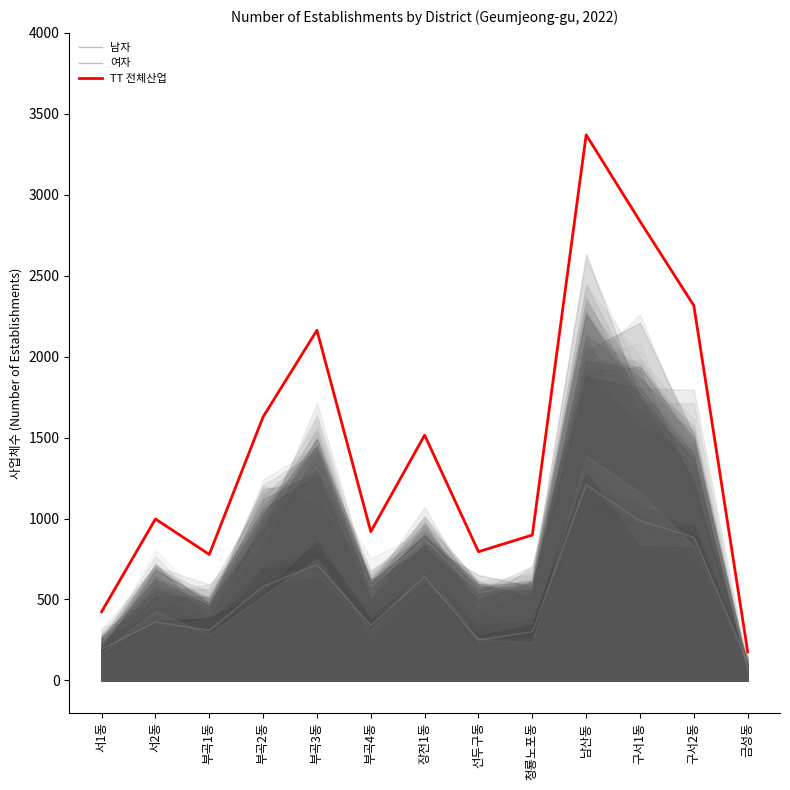

Which series has the widest spread of values?

TT 전체산업